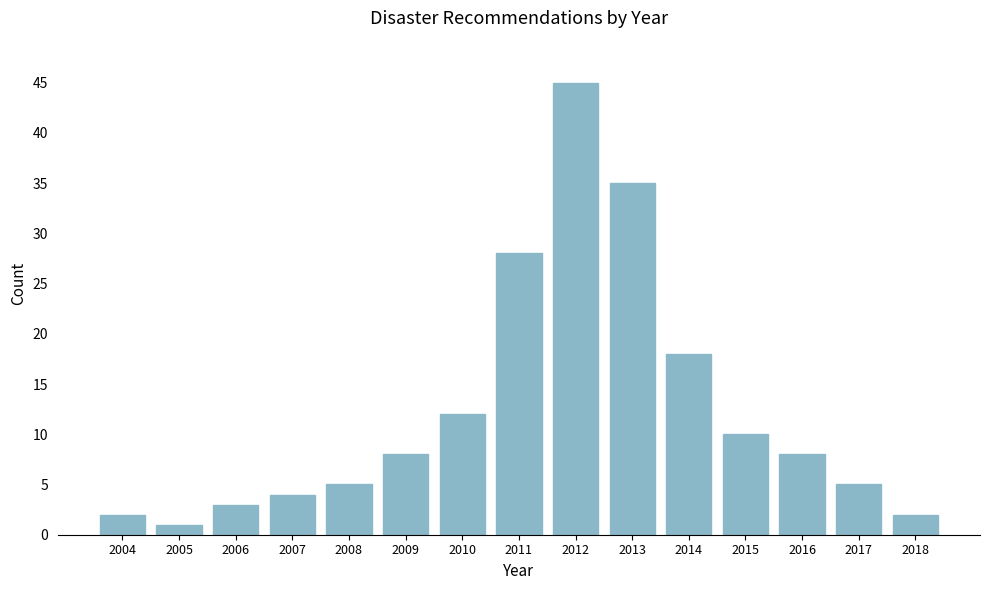

Reading right to left, what are all the values shown in this chart?

2	5	8	10	18	35	45	28	12	8	5	4	3	1	2